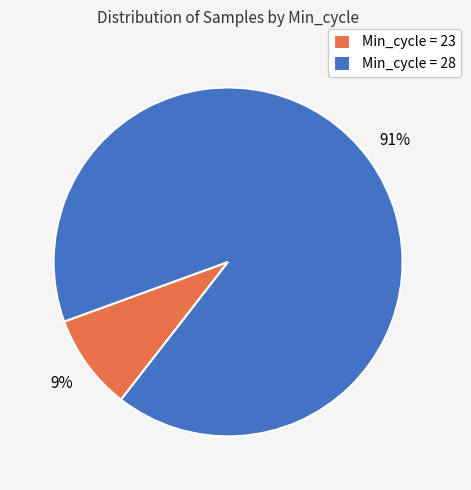

What percentage is the Min_cycle = 28 slice, to the nearest percent?

91%